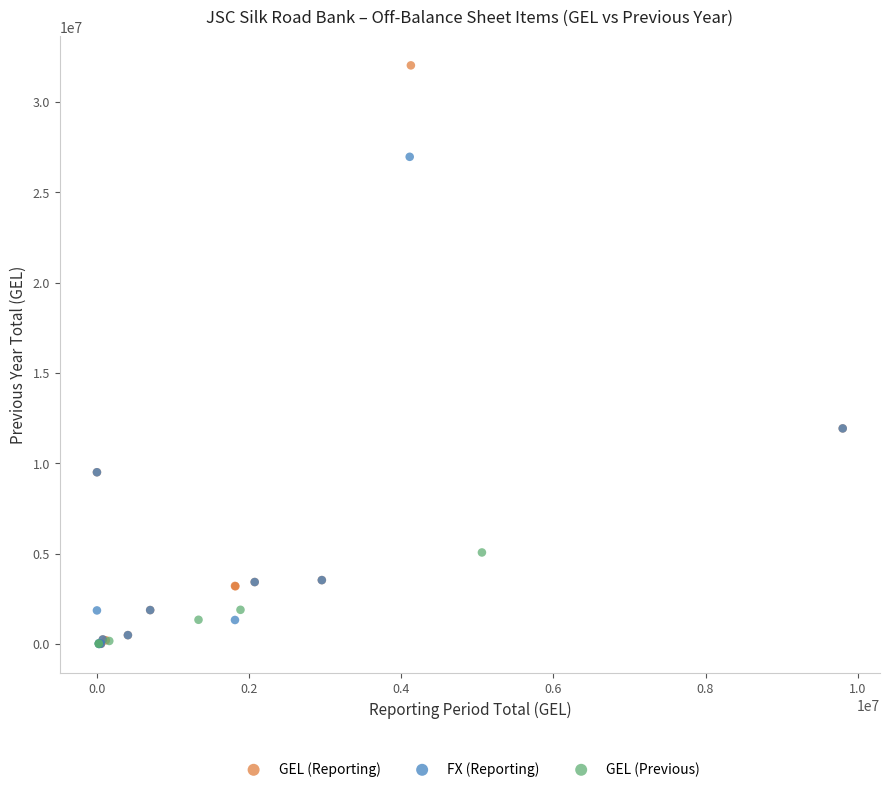

Which series reaches the maximum Y coordinate?

GEL (Reporting)